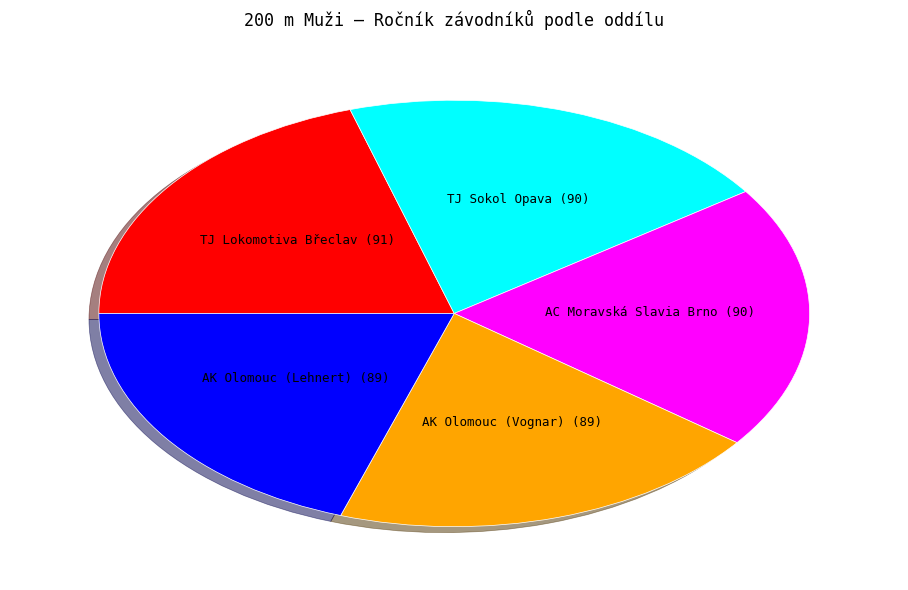

Is there a majority slice in this chart?

No